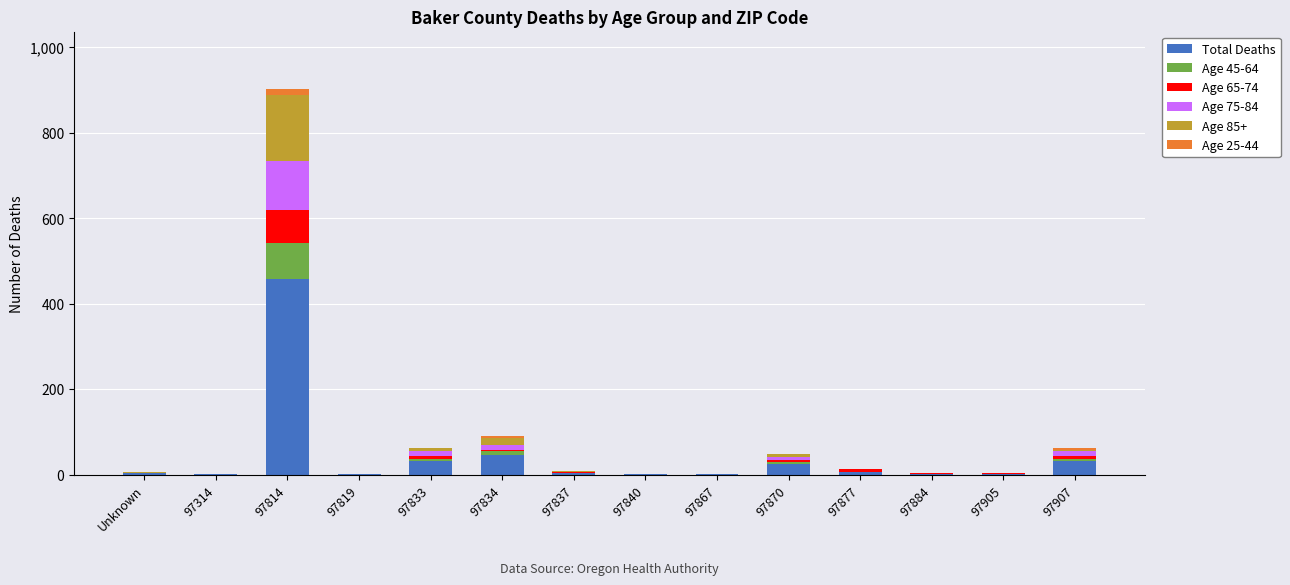

At which category is the sum across all series the highest?

97814